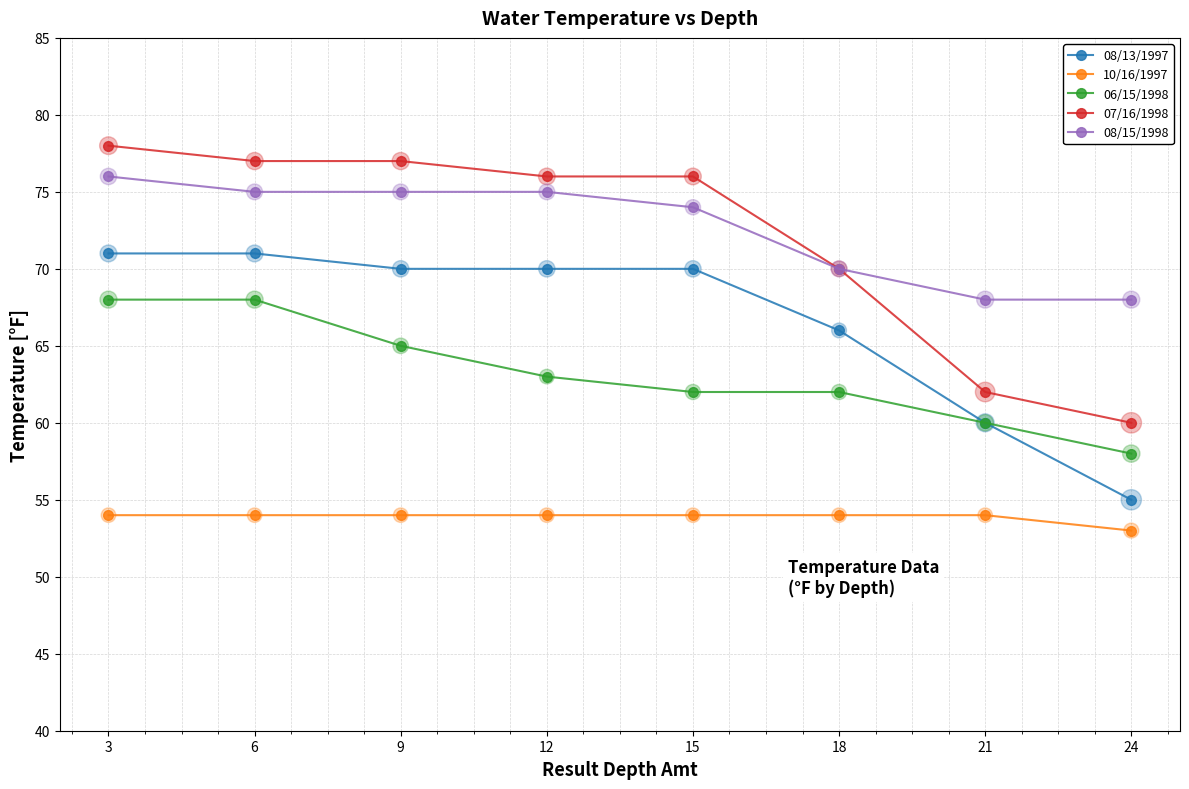

What is the total value across all series at 12?

338